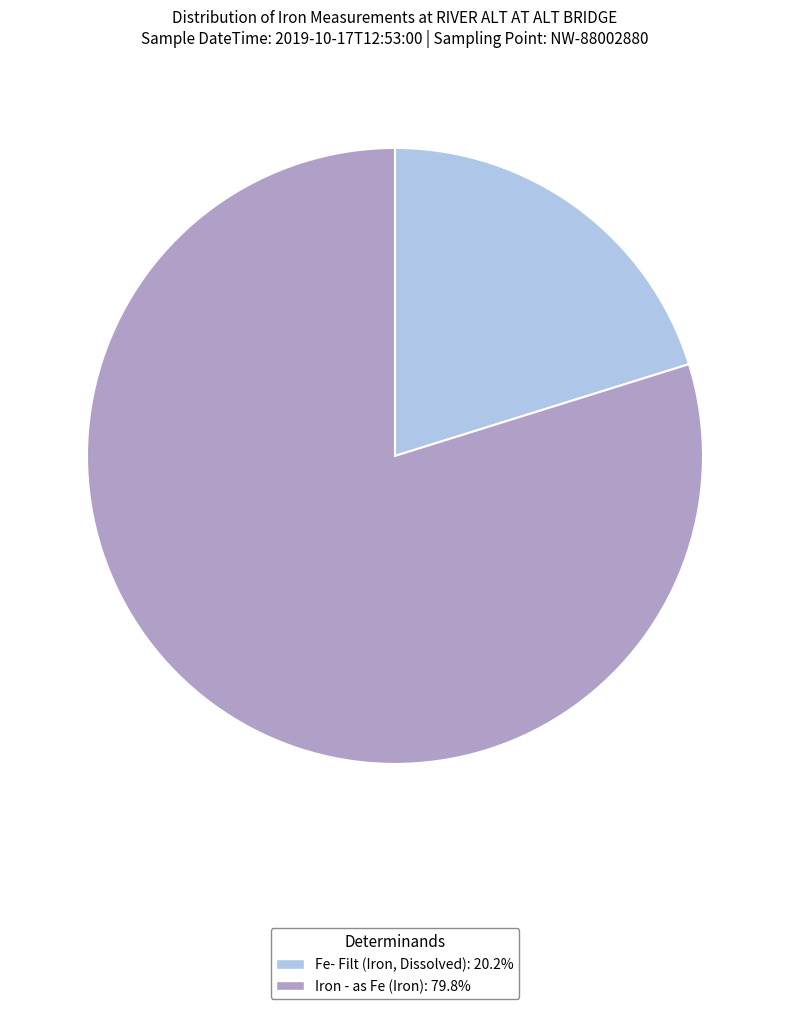

Do Fe- Filt (Iron, Dissolved) and Iron - as Fe (Iron) together represent more than half of the pie?

Yes